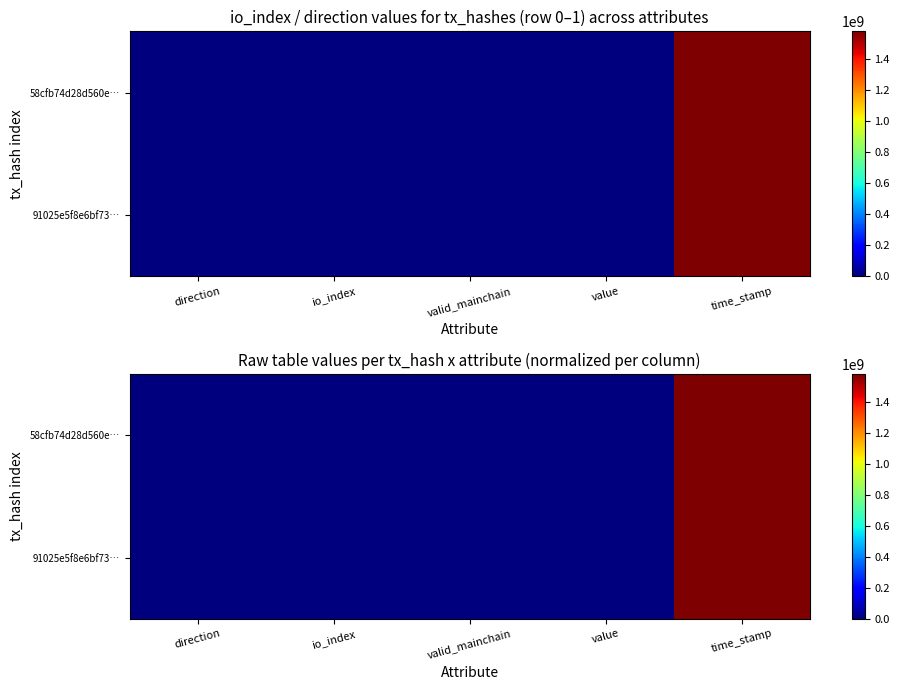

What is the average value of the 91025e5f8e6bf73… series?

315634915.2